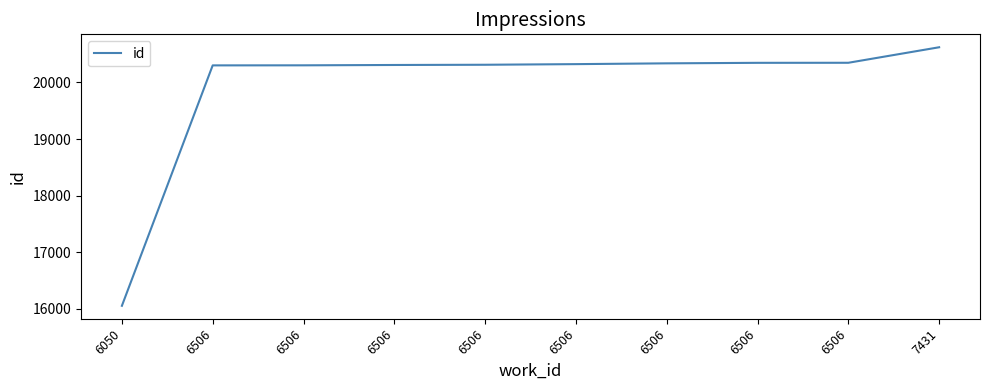

How many lines are shown in the chart?

1